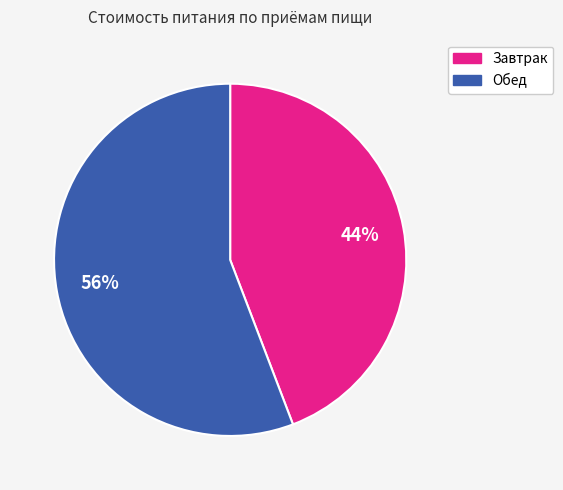

To the nearest percent, what portion does Обед represent?

56%